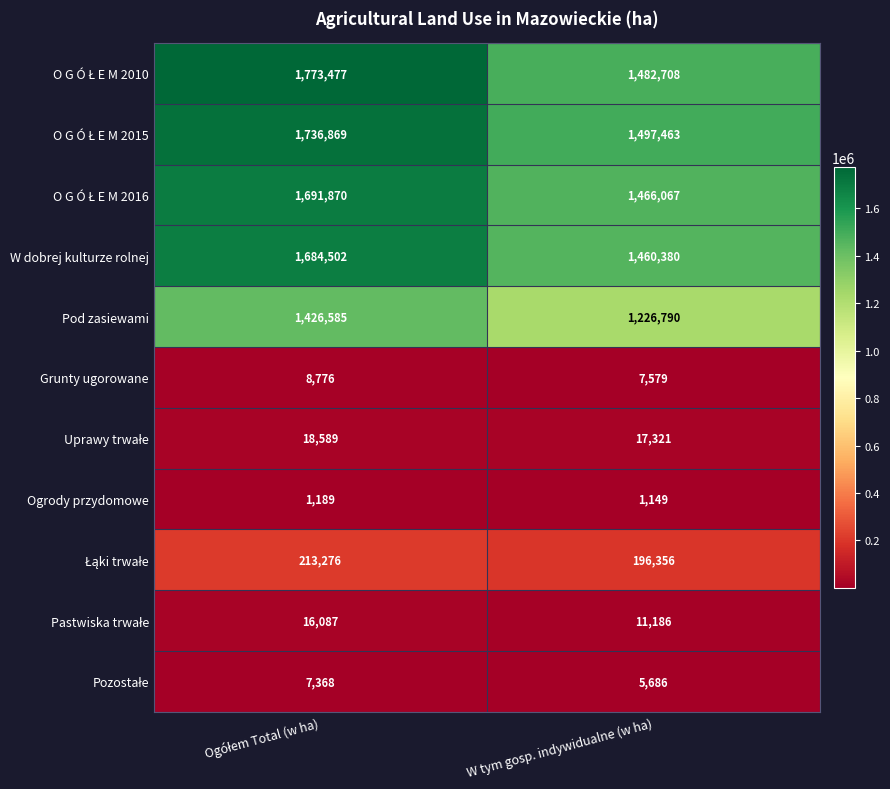

What is the difference between the maximum and minimum values in the W dobrej kulturze rolnej series?

224122